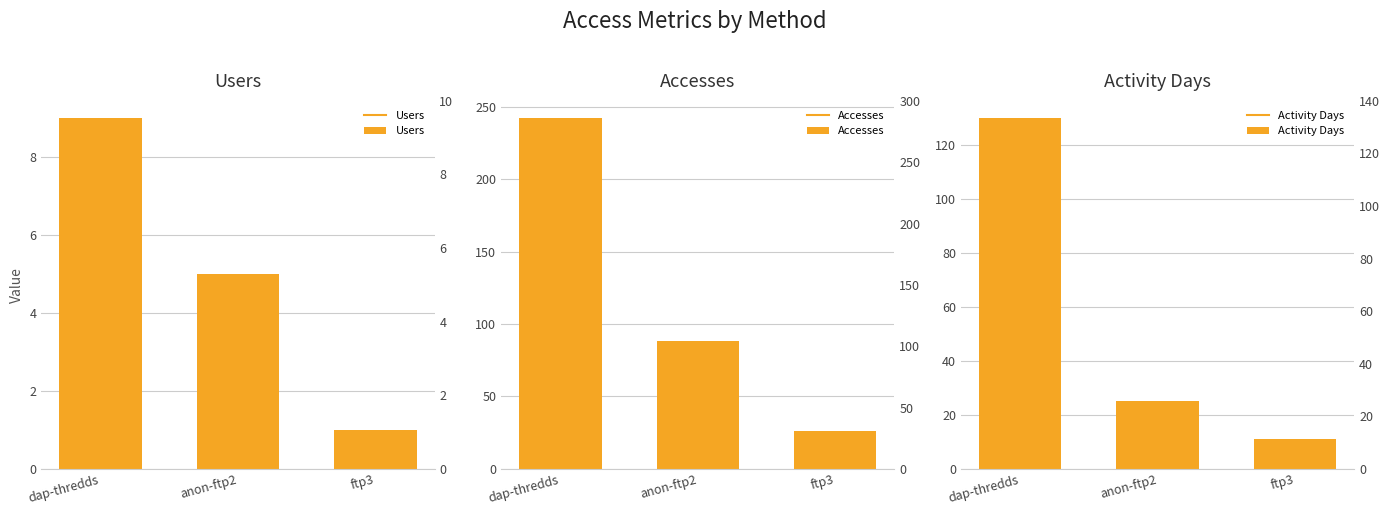

Which series changed the most between anon-ftp2 and ftp3?

Accesses